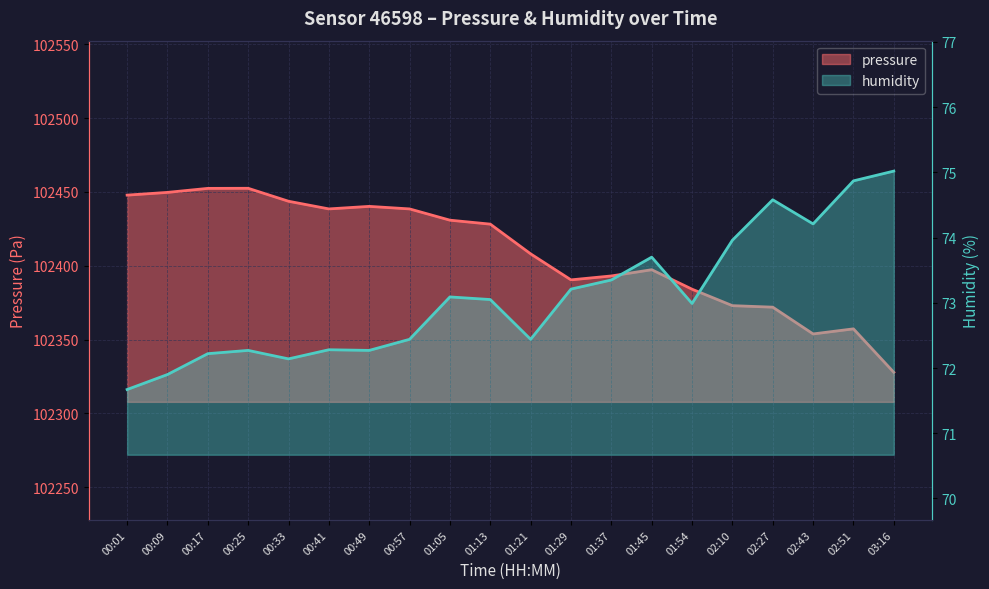

Reading left to right, list all the values displayed in this chart.

pressure: 00:01=102447.8	00:09=102449.7	00:17=102452.4	00:25=102452.4	00:33=102443.7	00:41=102438.5	00:49=102440.2	00:57=102438.5	01:05=102430.8	01:13=102428.2	01:21=102408.0	01:29=102390.4	01:37=102393.1	01:45=102397.3	01:54=102384.1	02:10=102372.9	02:27=102371.9	02:43=102353.8	02:51=102357.2	03:16=102327.8
humidity: 00:01=71.7	00:09=71.9	00:17=72.2	00:25=72.3	00:33=72.1	00:41=72.3	00:49=72.3	00:57=72.4	01:05=73.1	01:13=73.0	01:21=72.4	01:29=73.2	01:37=73.3	01:45=73.7	01:54=73.0	02:10=74.0	02:27=74.6	02:43=74.2	02:51=74.9	03:16=75.0